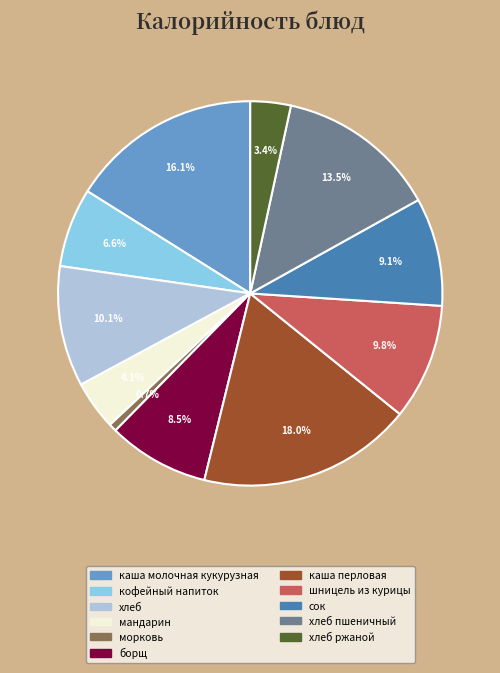

How many slices are in this pie chart?

11